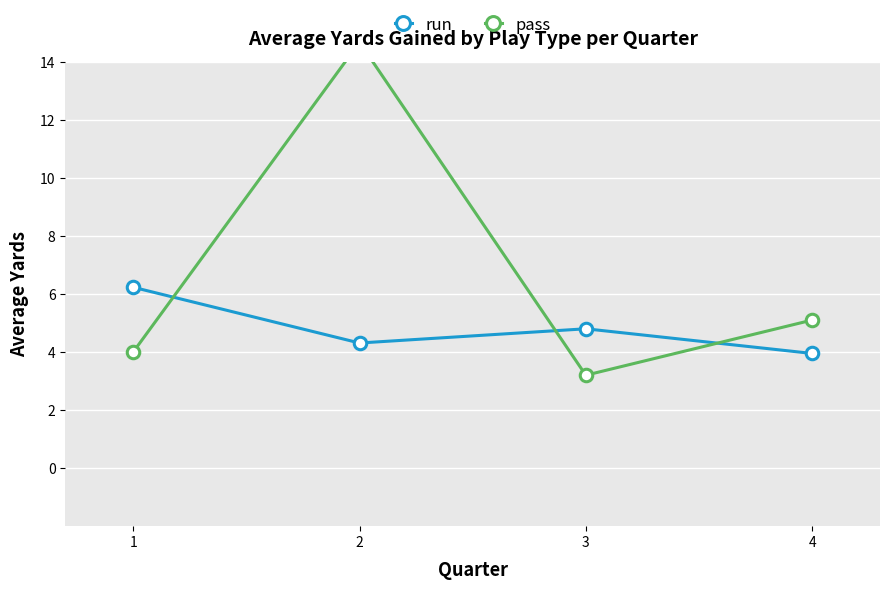

Is this an area chart (filled region under the line)?

No